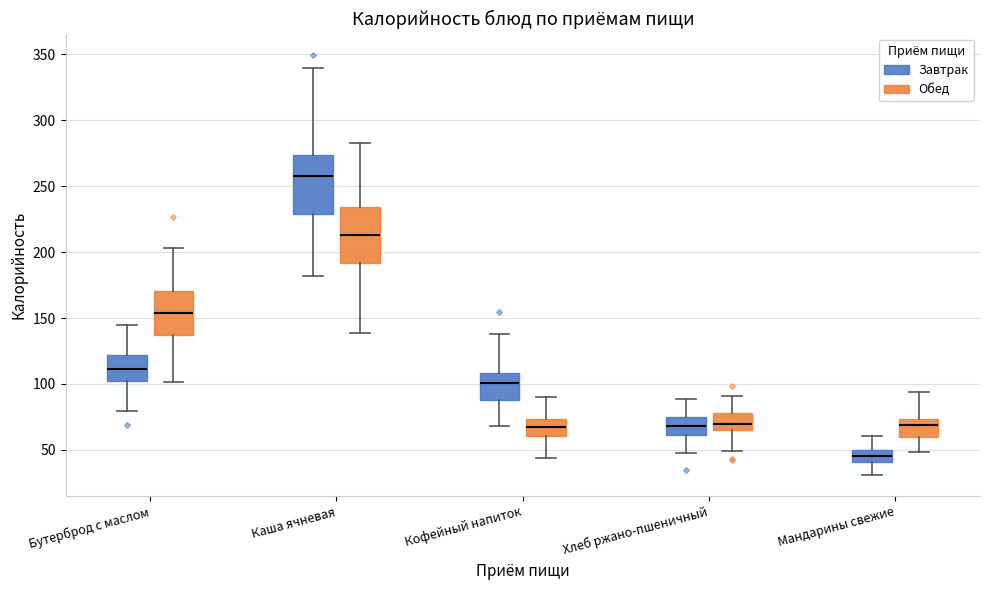

Reading left to right, read every box against the y-axis: the position of its median line, the range the box covers, and the ends of its whiskers. The values are not printed on the chart, so give them approximately, as read against the axis.

Бутерброд с маслом (Завтрак): median 110, box 100 to 120, whiskers 80 to 145
Бутерброд с маслом (Обед): median 155, box 135 to 170, whiskers 100 to 205
Каша ячневая (Завтрак): median 260, box 230 to 275, whiskers 180 to 340
Каша ячневая (Обед): median 215, box 190 to 235, whiskers 140 to 285
Кофейный напиток (Завтрак): median 100, box 85 to 110, whiskers 70 to 140
Кофейный напиток (Обед): median 65, box 60 to 75, whiskers 45 to 90
Хлеб ржано-пшеничный (Завтрак): median 70, box 60 to 75, whiskers 50 to 90
Хлеб ржано-пшеничный (Обед): median 70, box 65 to 80, whiskers 50 to 90
Мандарины свежие (Завтрак): median 45, box 40 to 50, whiskers 30 to 60
Мандарины свежие (Обед): median 70, box 60 to 75, whiskers 50 to 95